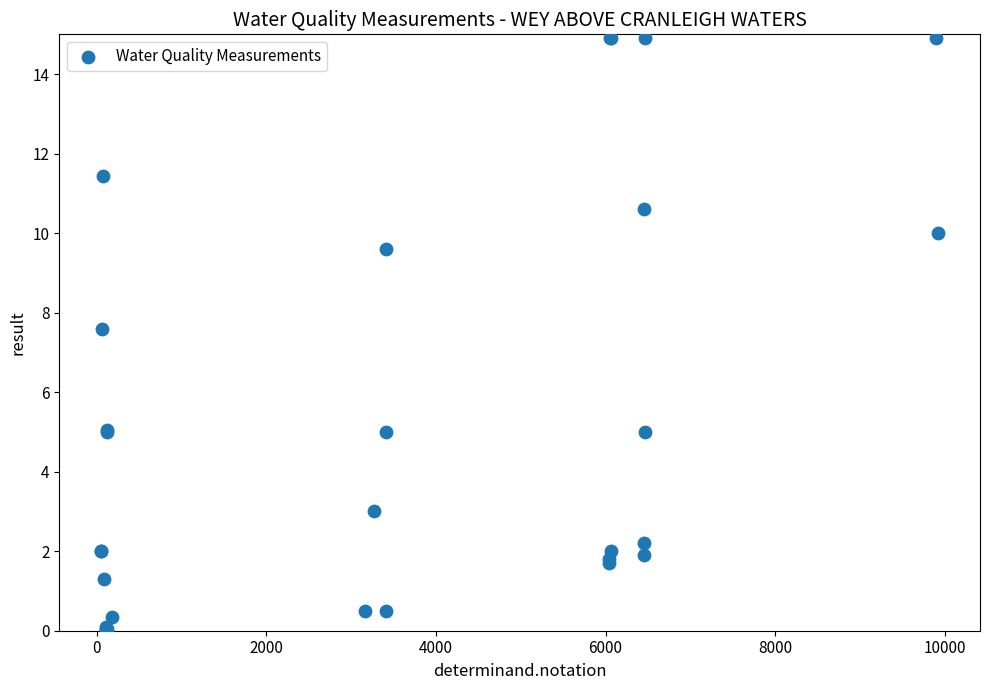

What Y value in the scatter plot is closest to 7?

7.6